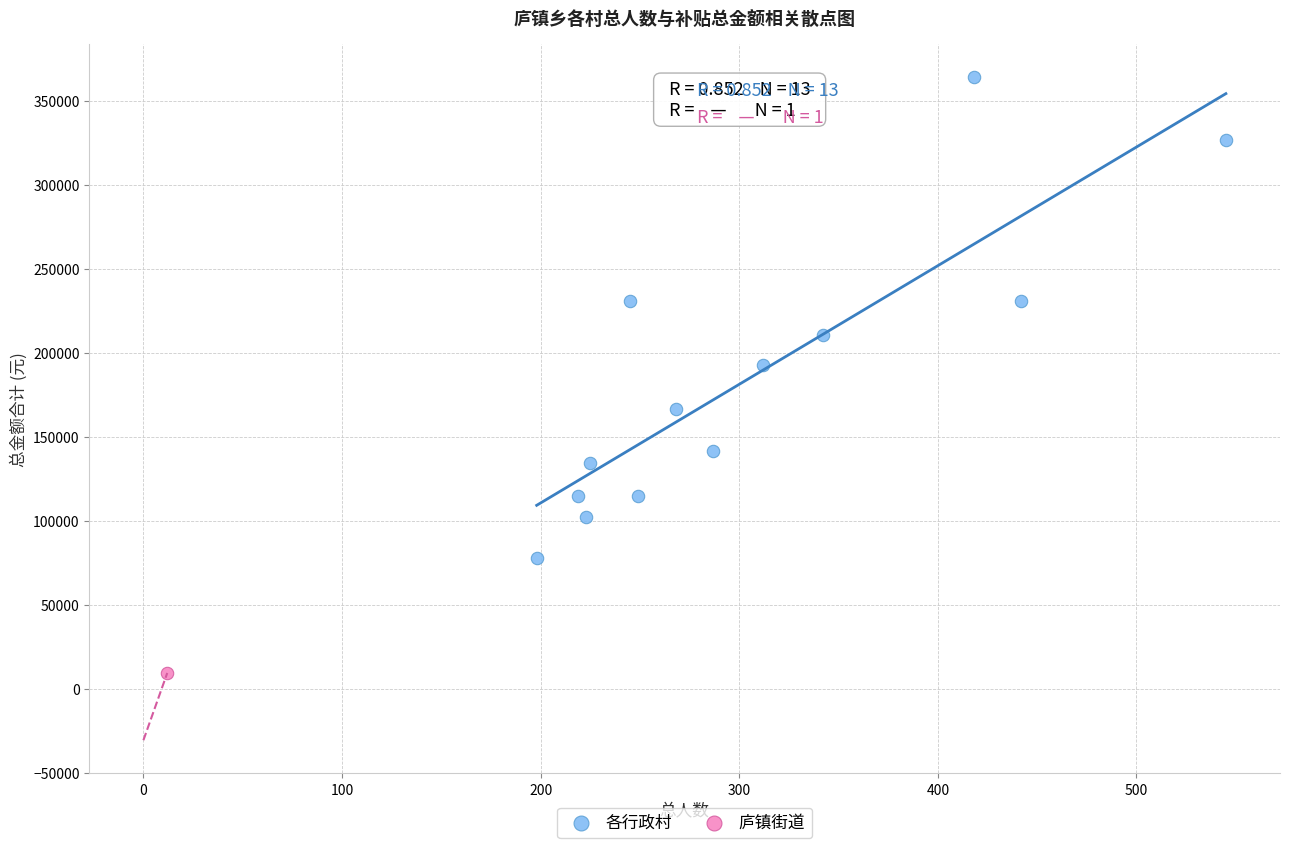

What are all the series names shown in the legend?

各行政村, 庐镇街道